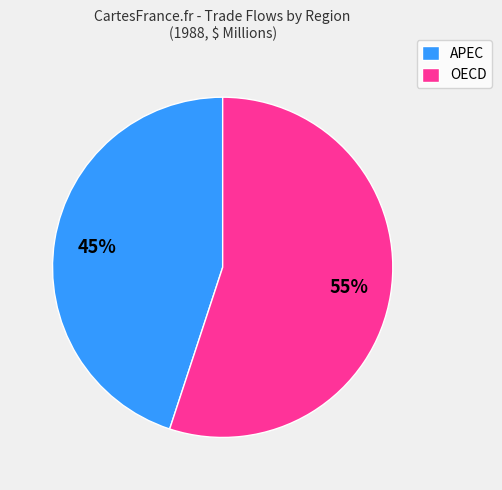

Which slice is the smallest?

APEC